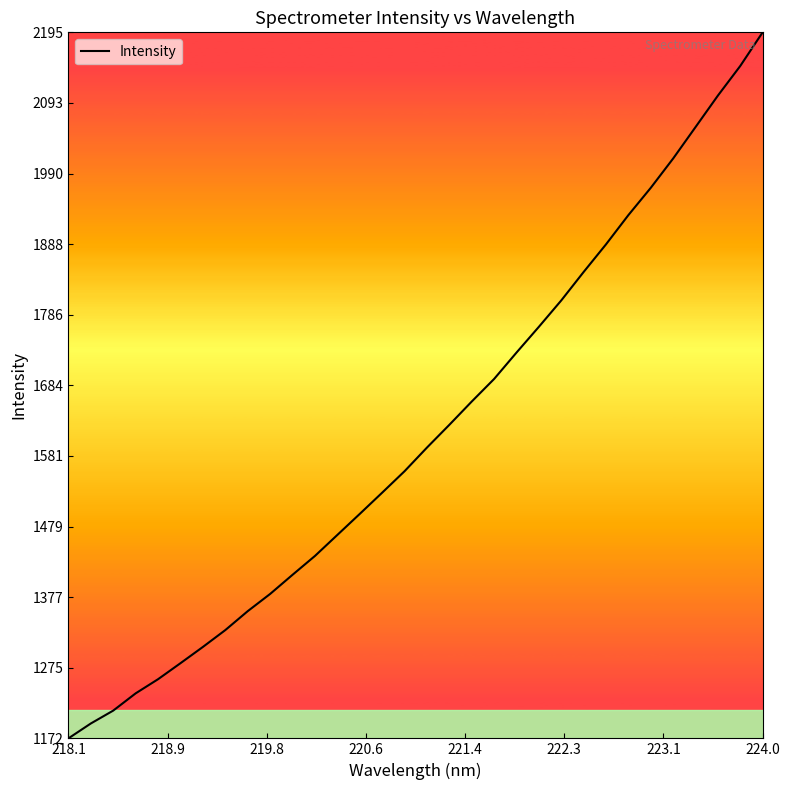

What is the smallest value displayed?

1172.5